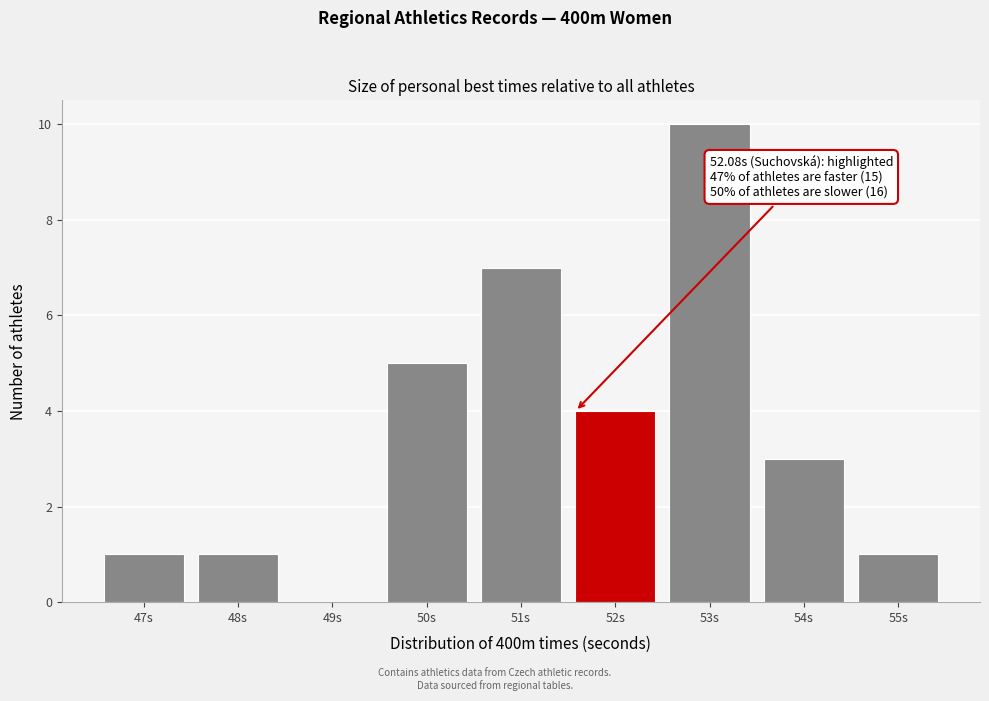

Reading right to left, what are all the values shown in this chart?

55s=1	54s=3	53s=10	52s=4	51s=7	50s=5	49s=0	48s=1	47s=1